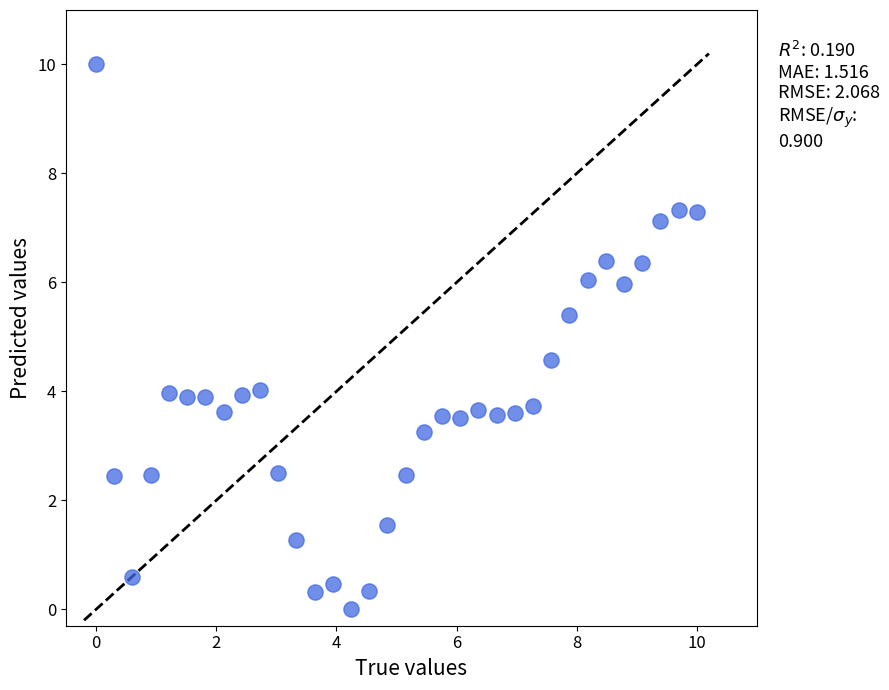

What is the range of X values (max minus min)?

10.0